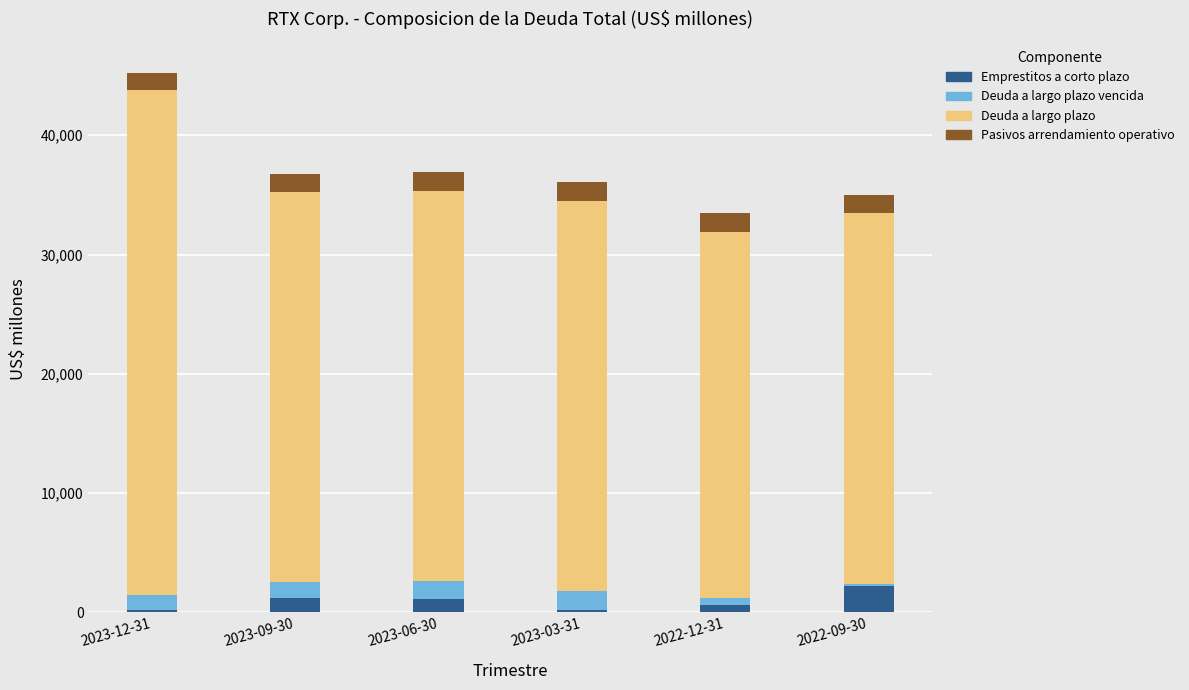

At which category is the sum across all series the highest?

2023-12-31